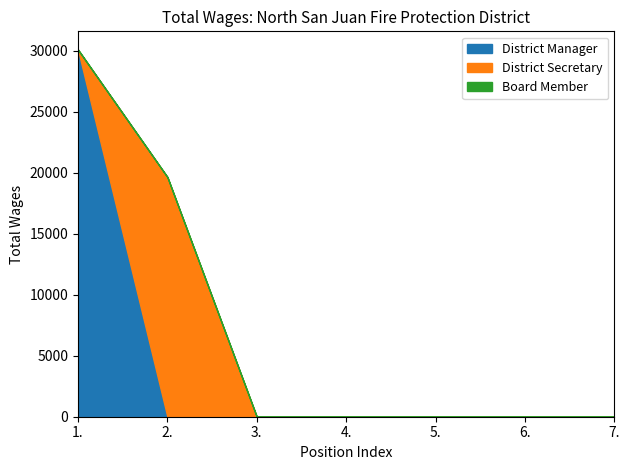

True or false: District Manager and Board Member intersect in this chart.

False